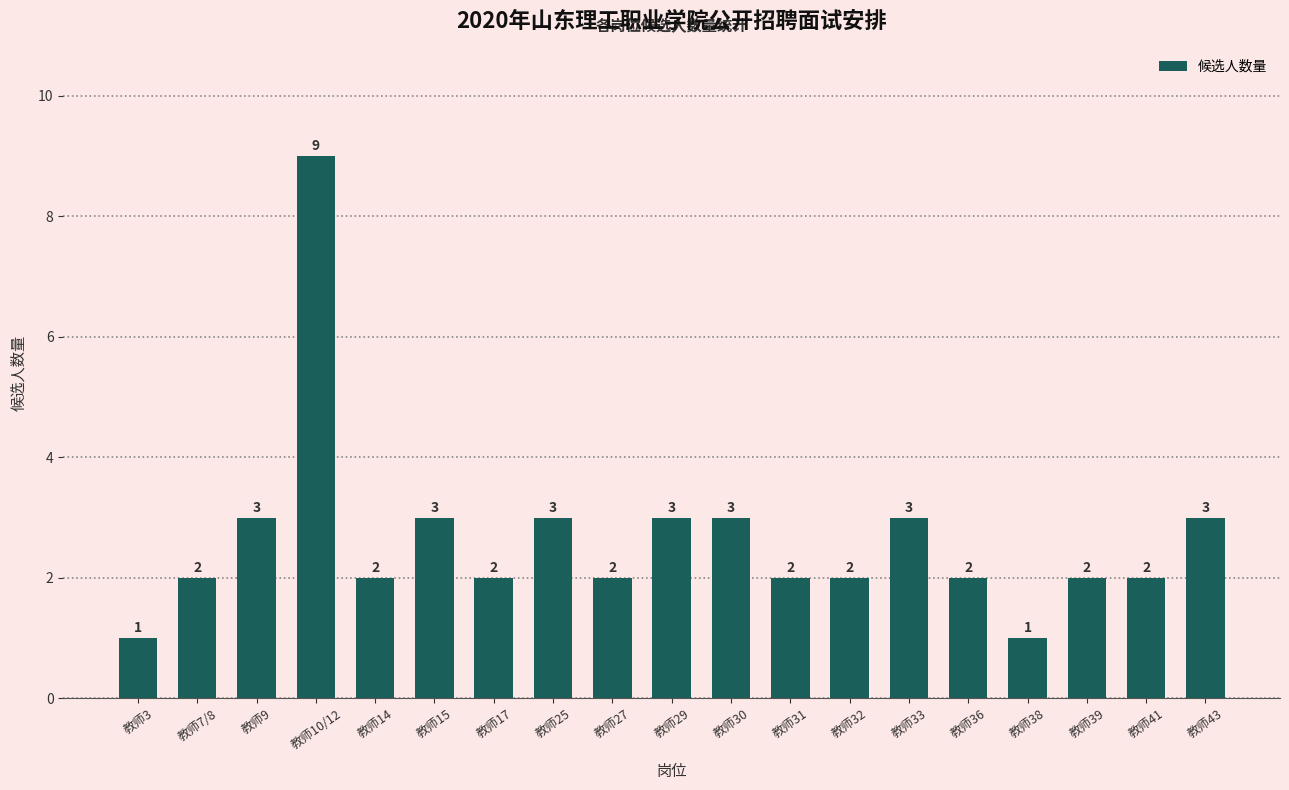

Approximately how many times larger is the value at 教师27 compared to 教师39?

1.0